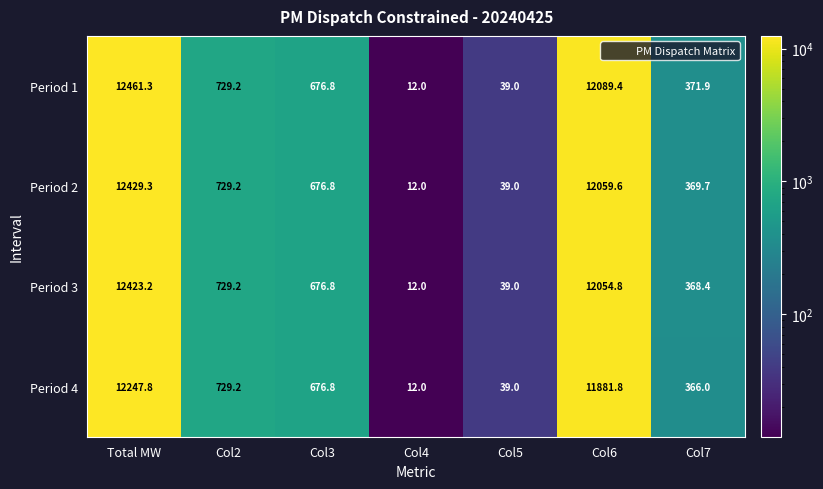

At which category is the sum across all series the highest?

Total MW